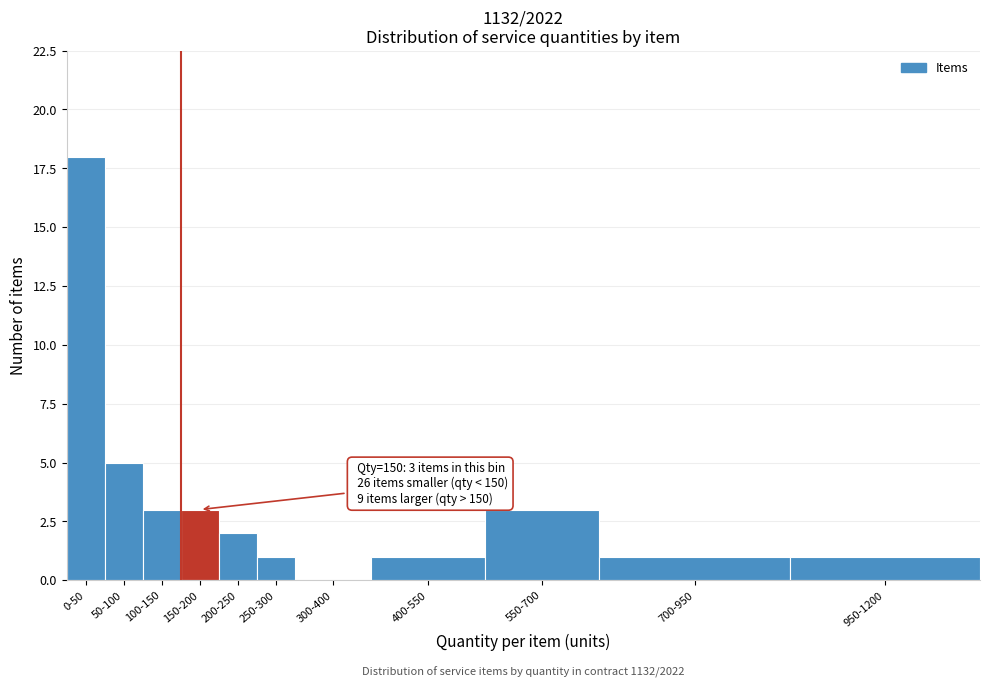

Reading left to right, transcribe all the data shown in this chart.

0-50=18	50-100=5	100-150=3	150-200=3	200-250=2	250-300=1	300-400=0	400-550=1	550-700=3	700-950=1	950-1200=1